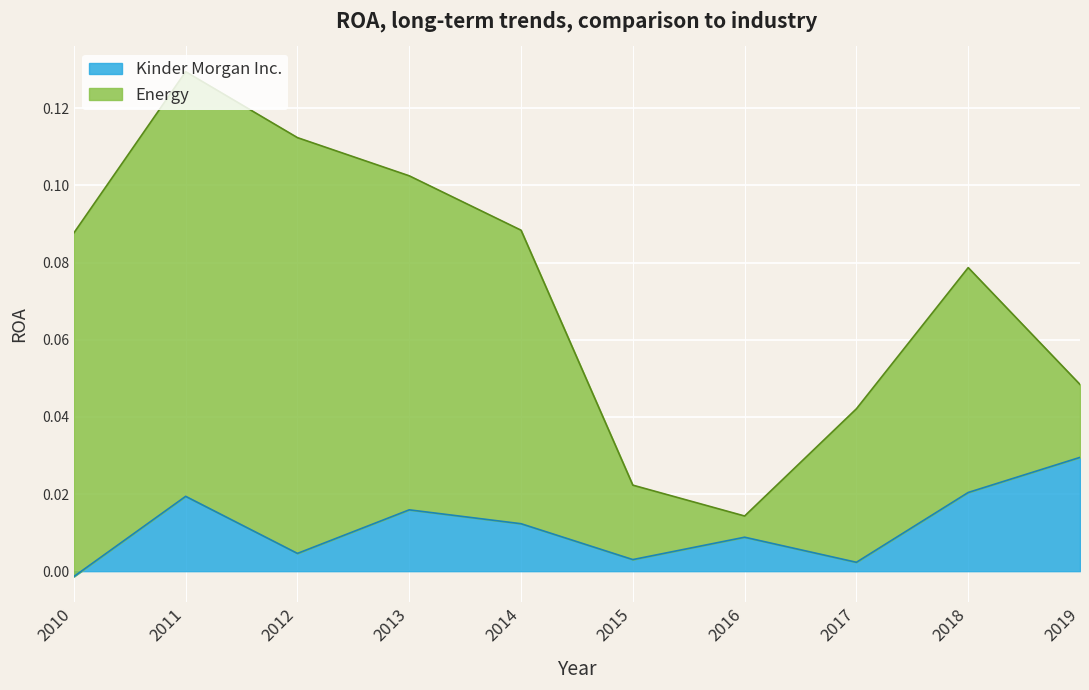

The chart shows a value of 0.0 at 2016. True or false?

True